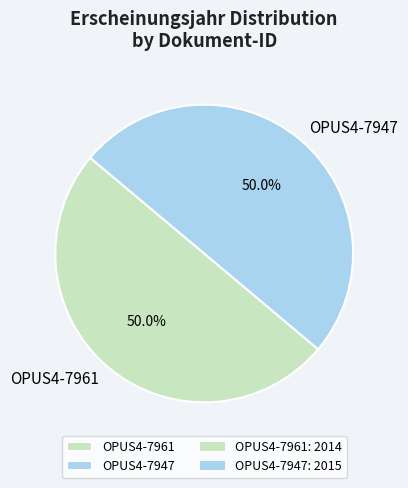

To the nearest percent, what is the average slice percentage?

50%